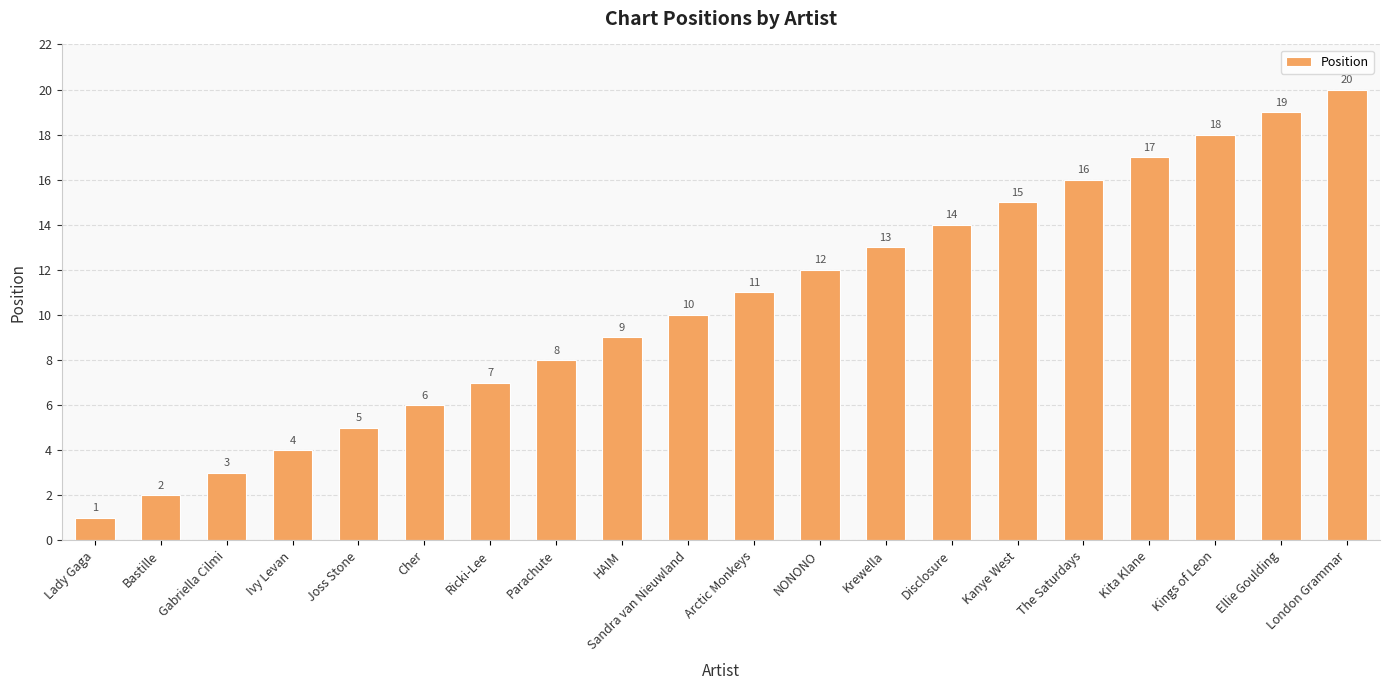

Is it true that the value at The Saturdays is 27?

False